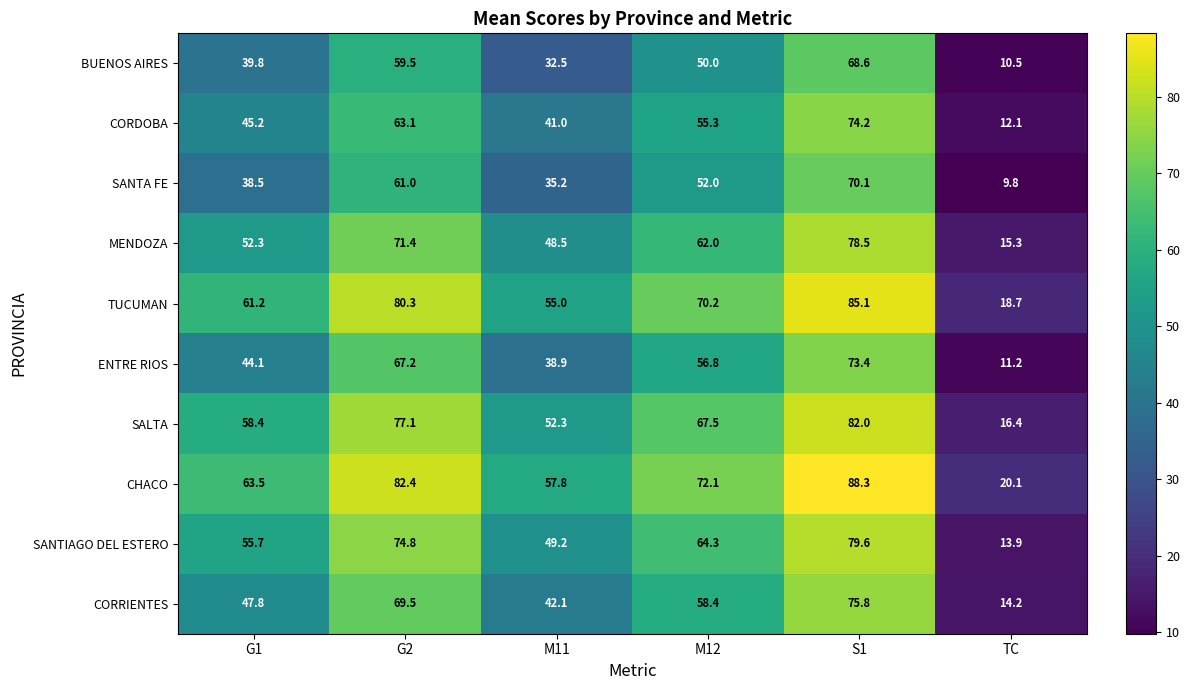

At M11, list the series in order from largest to smallest.

CHACO, TUCUMAN, SALTA, SANTIAGO DEL ESTERO, MENDOZA, CORRIENTES, CORDOBA, ENTRE RIOS, SANTA FE, BUENOS AIRES